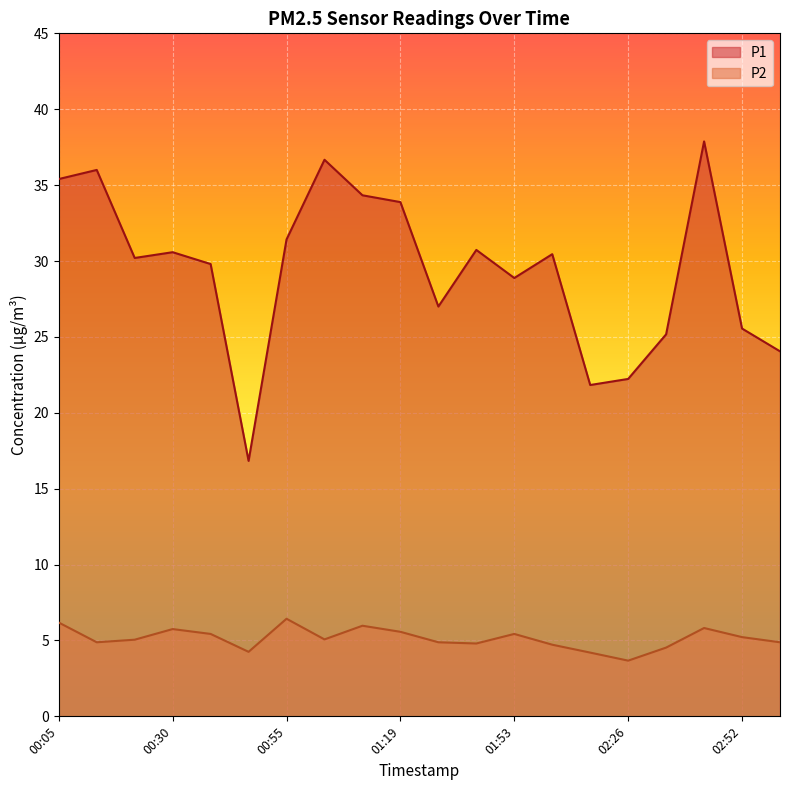

True or false: P1 and P2 cross at least once.

False